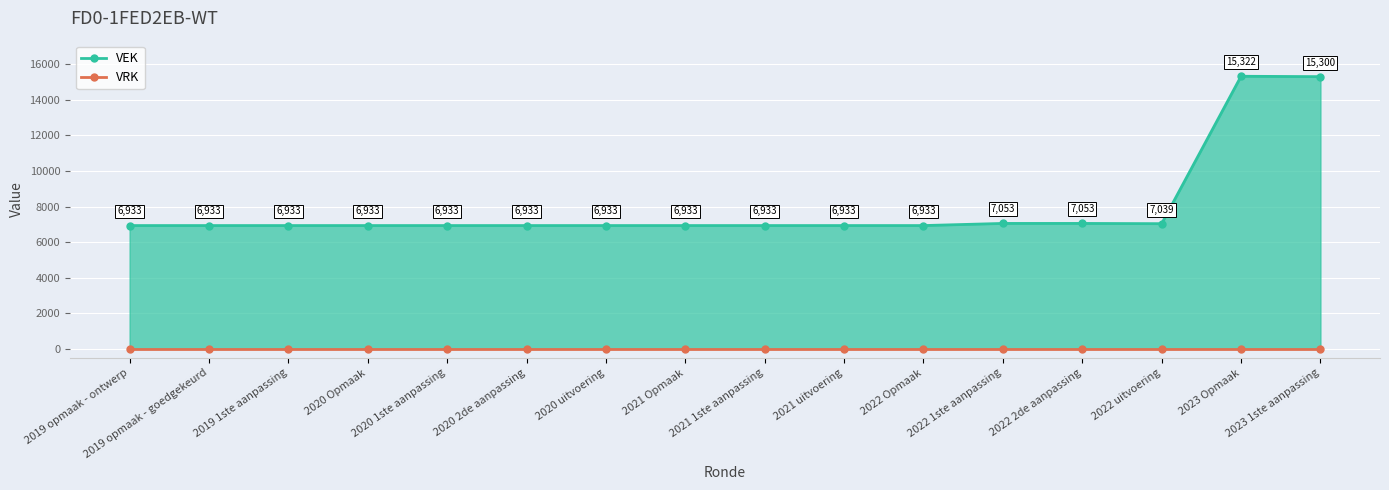

True or false: VRK and VEK cross at least once.

False